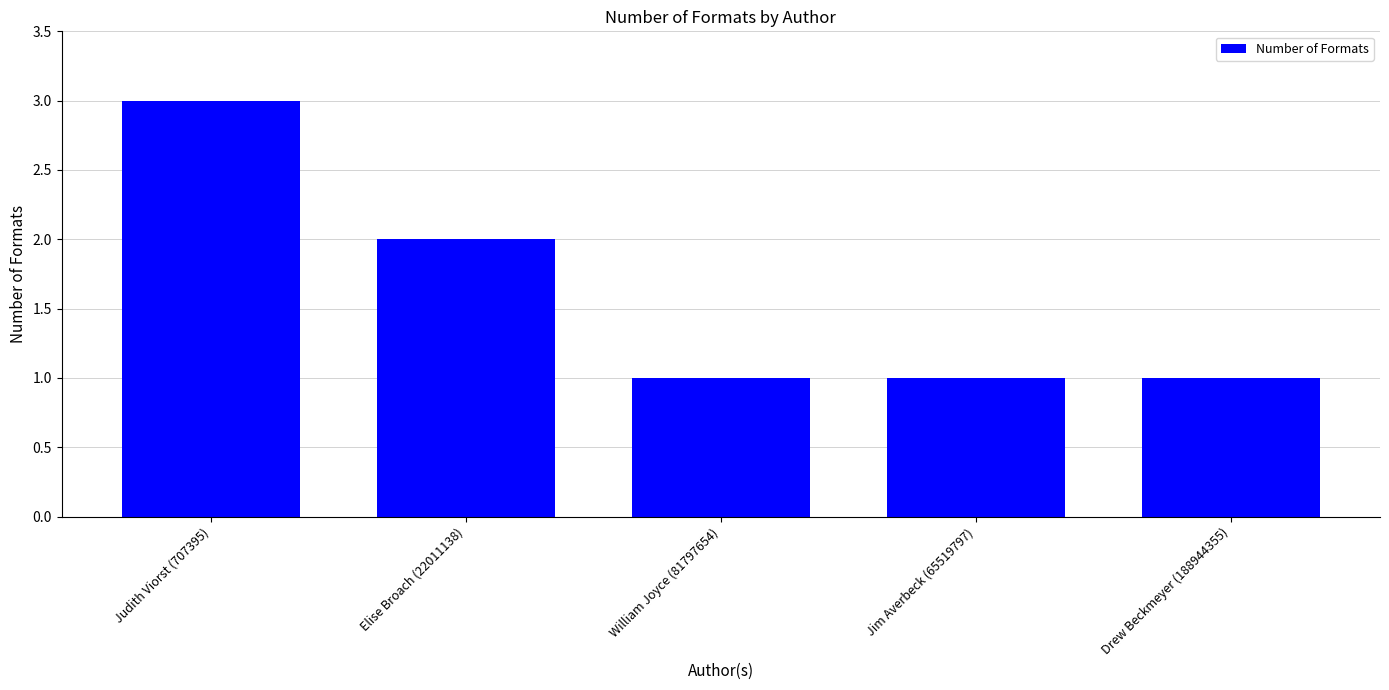

What is the value of the 3rd bar from the left?

1